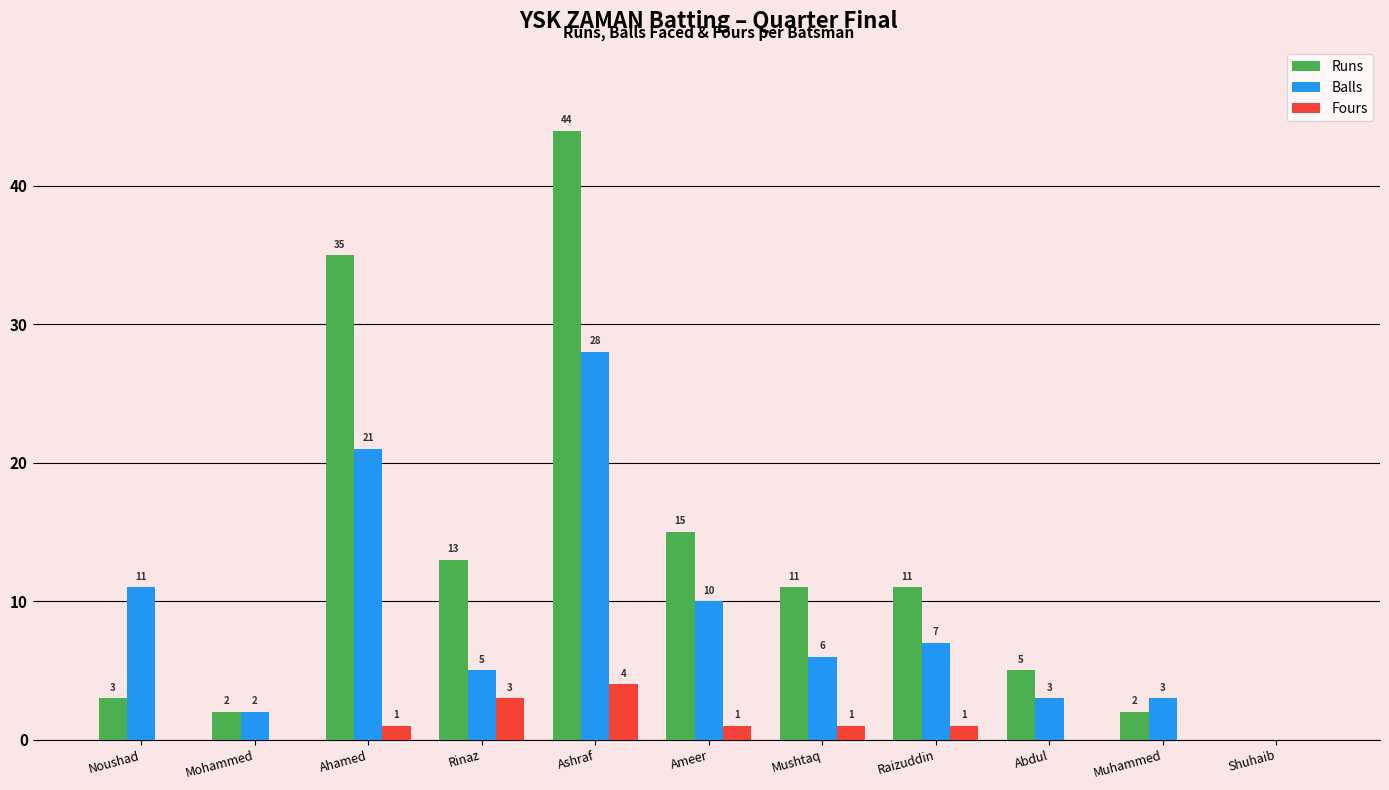

How many groups of bars are there?

11